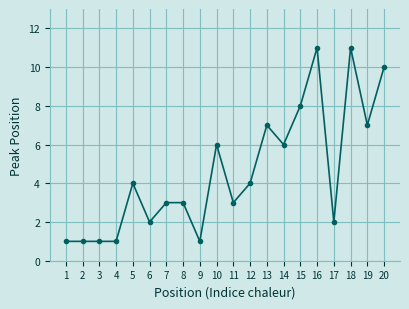

How many values are below 4?

10